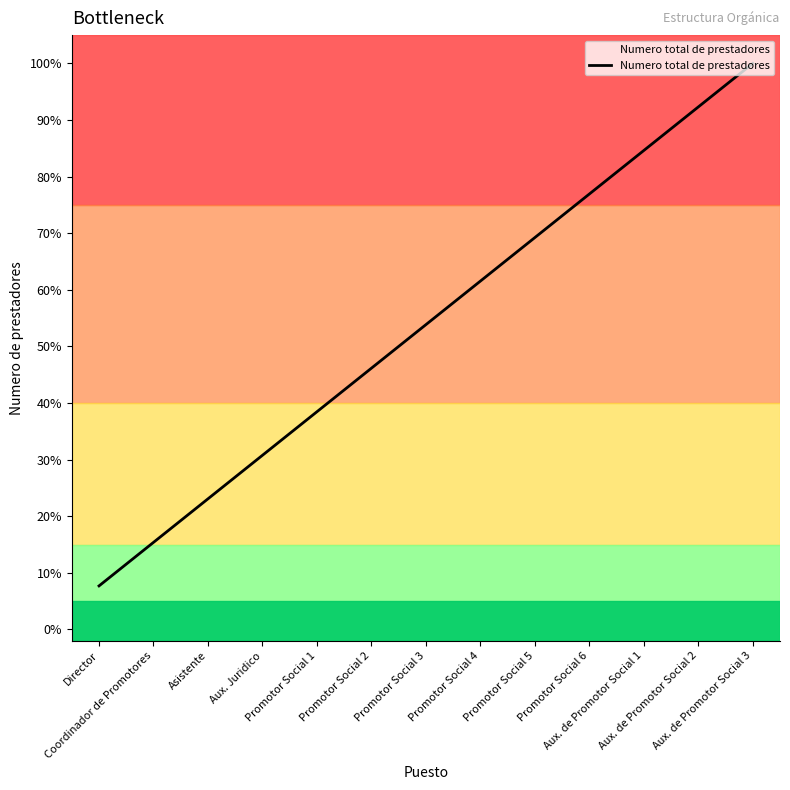

List the labels in order of value, largest first.

Aux. de Promotor Social 3, Aux. de Promotor Social 2, Aux. de Promotor Social 1, Promotor Social 6, Promotor Social 5, Promotor Social 4, Promotor Social 3, Promotor Social 2, Promotor Social 1, Aux. Juridico, Asistente, Coordinador de Promotores, Director